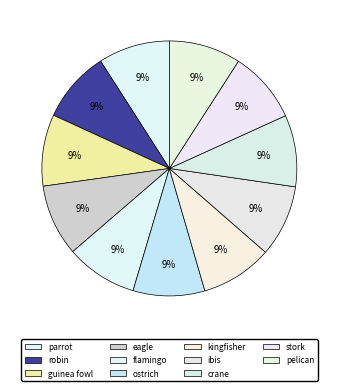

Which category has the smallest portion of the pie?

parrot